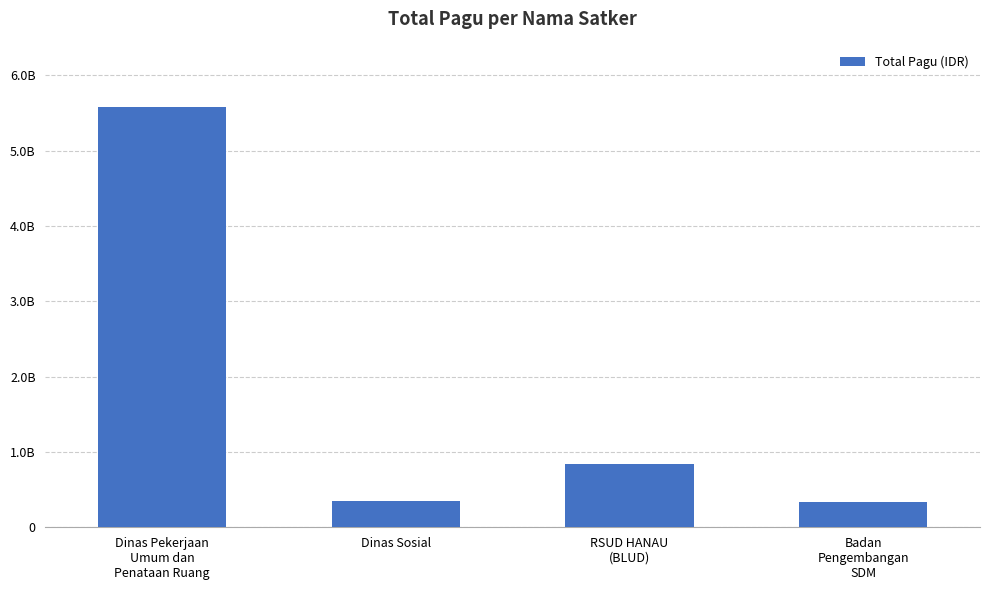

Are the bars horizontal?

No